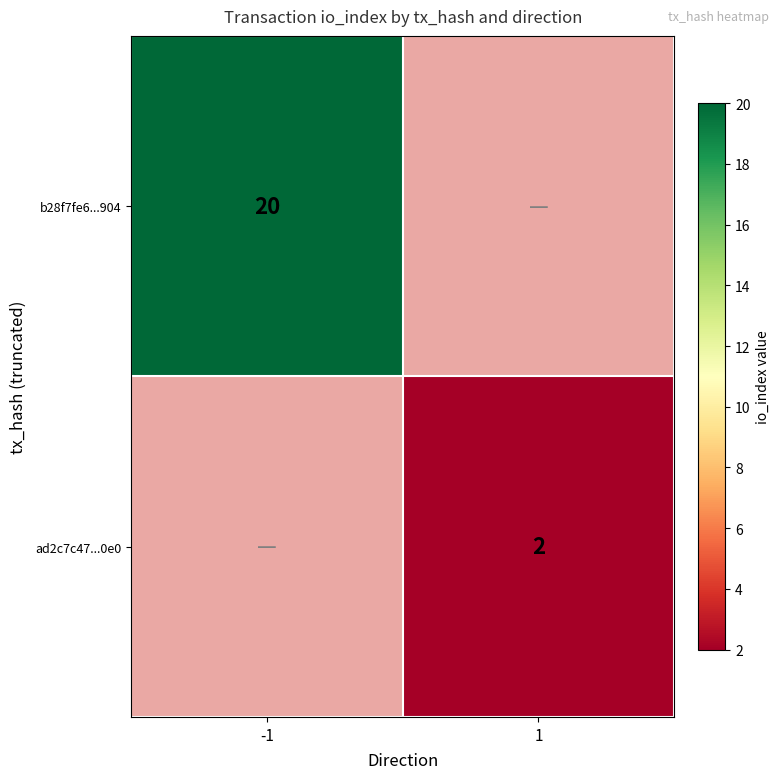

The ad2c7c47...0e0 series shows 2 at 1. True or false?

True